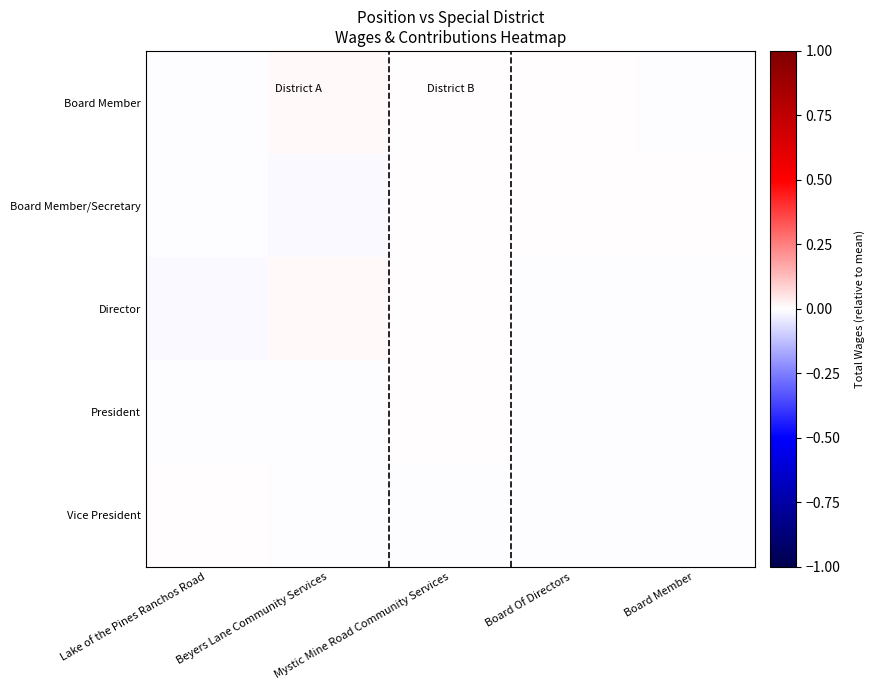

At how many categories does at least one series exceed 0?

5